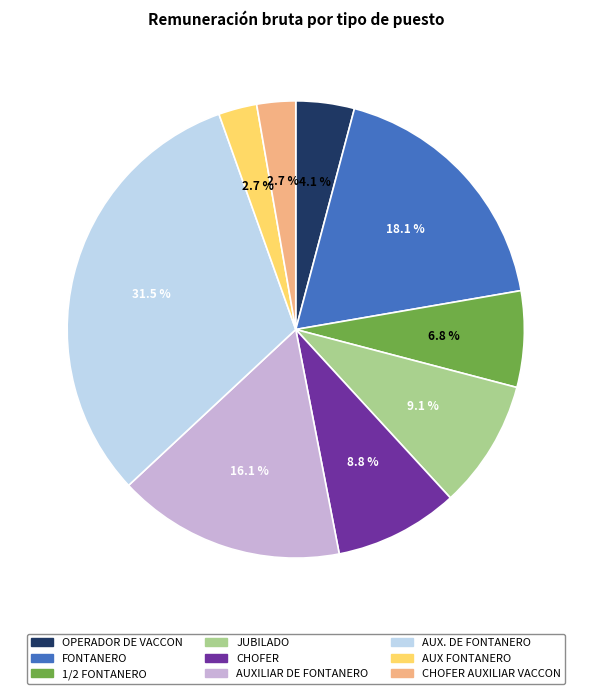

Count the number of slices in the pie.

9